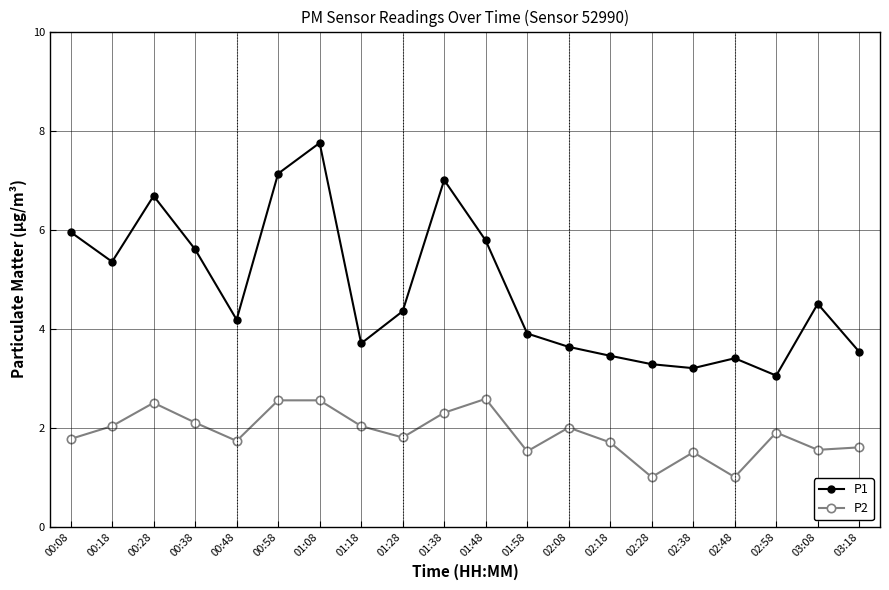

Count the number of data series in this chart.

2